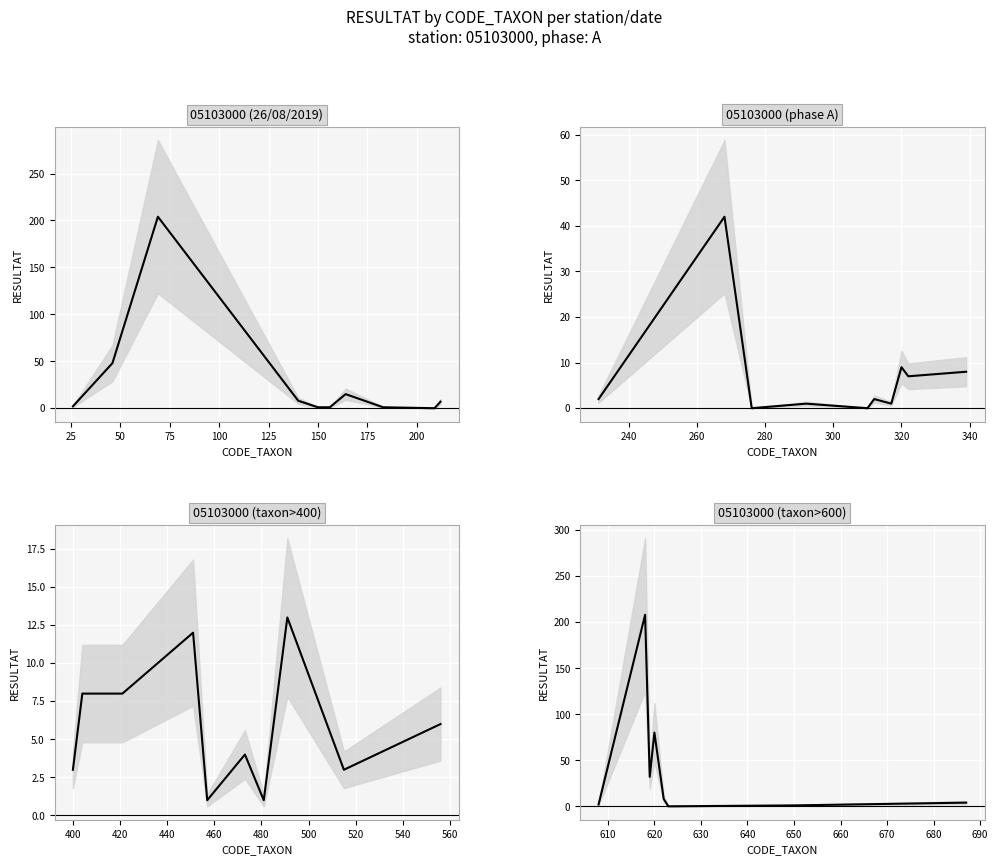

Between 209 and 317, which series saw the biggest shift?

Station 05103000 - CODE_TAXON